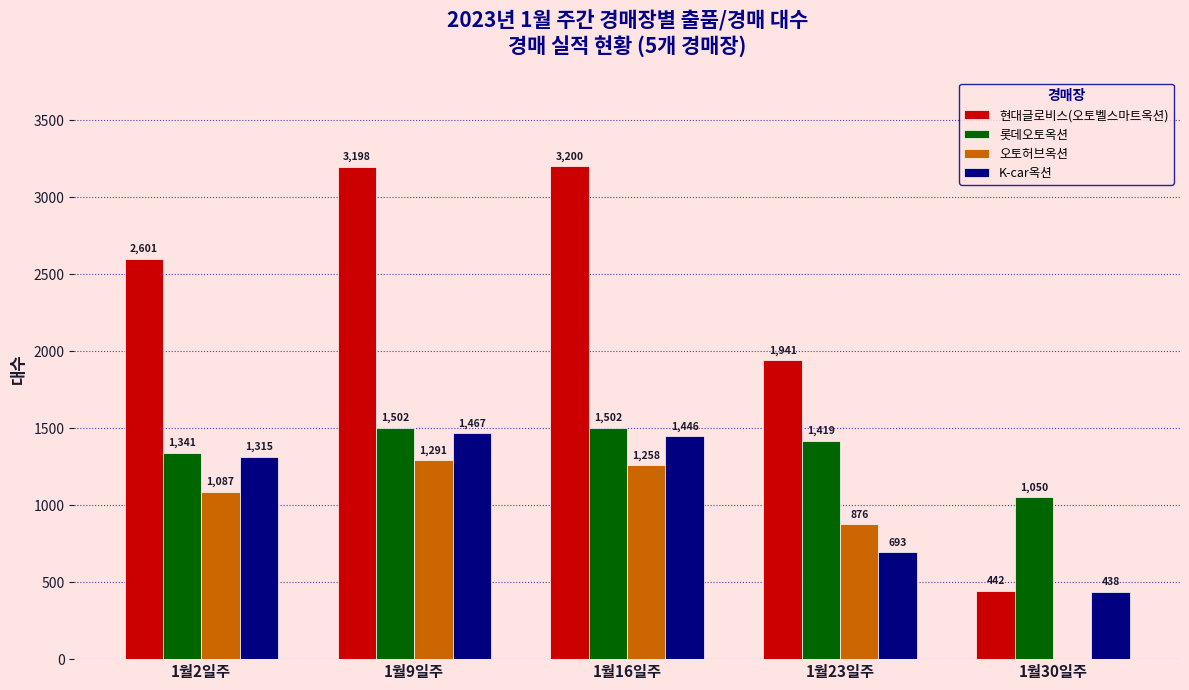

What are all the series names shown in the legend?

현대글로비스(오토벨스마트옥션), 롯데오토옥션, 오토허브옥션, K-car옥션